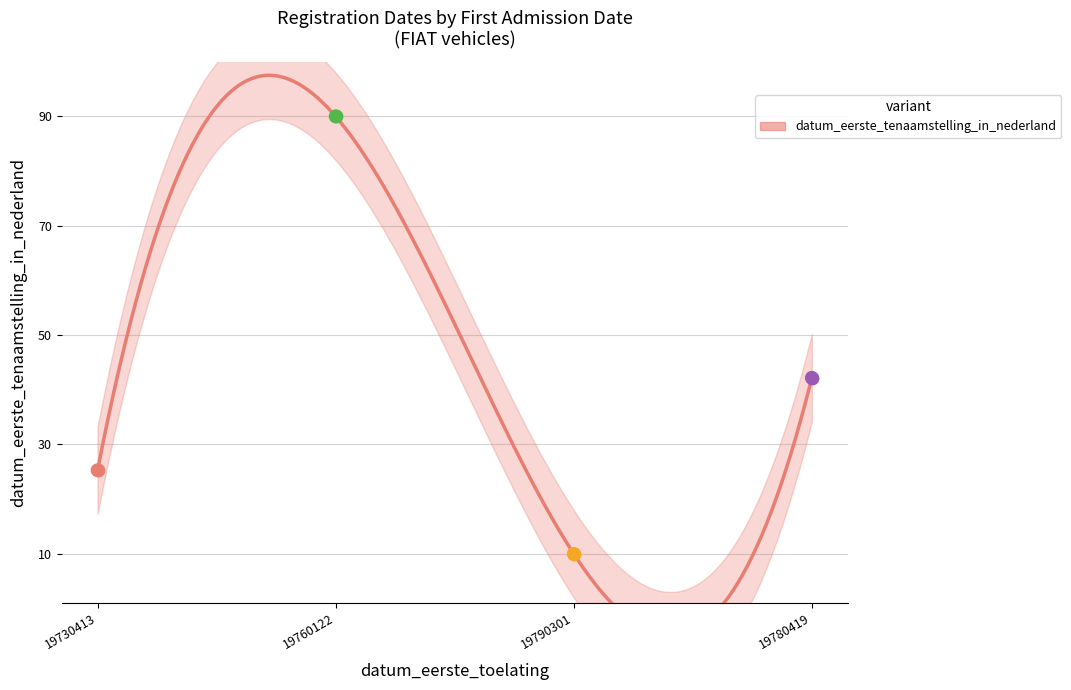

What is the change in value from 19730413 to 19780419?

+16.9